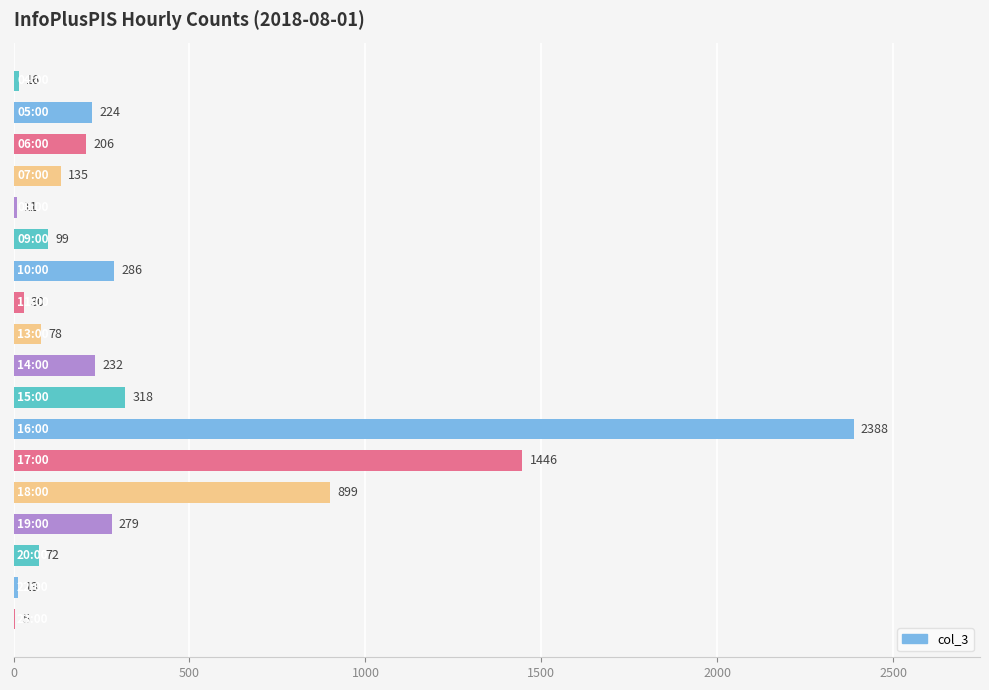

What is the maximum value shown in the chart?

2388